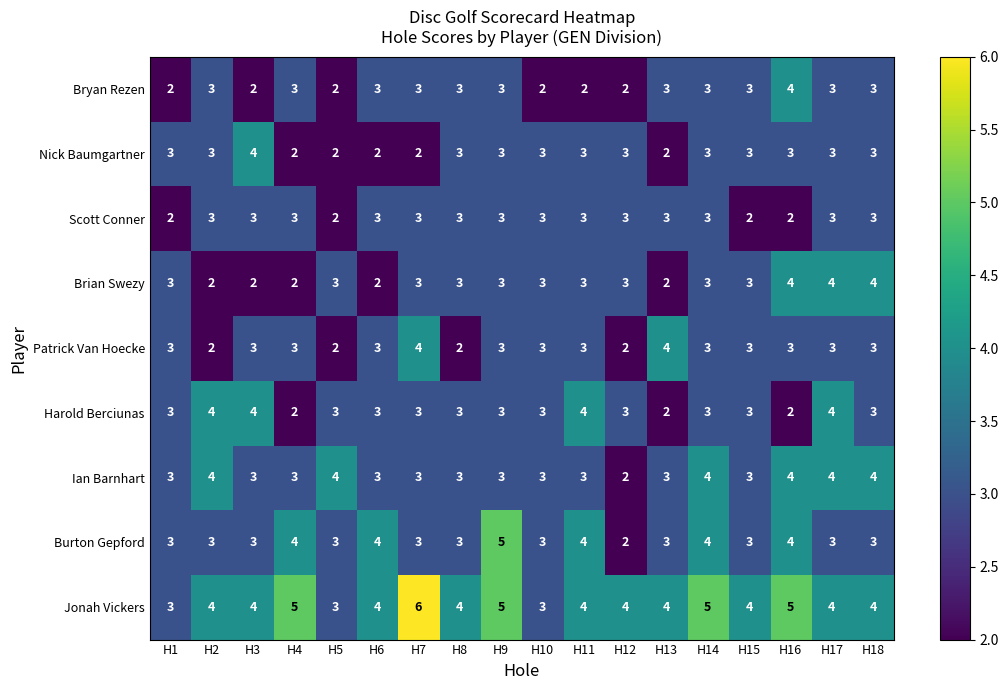

The value of Jonah Vickers at H1 is 5. True or false?

False